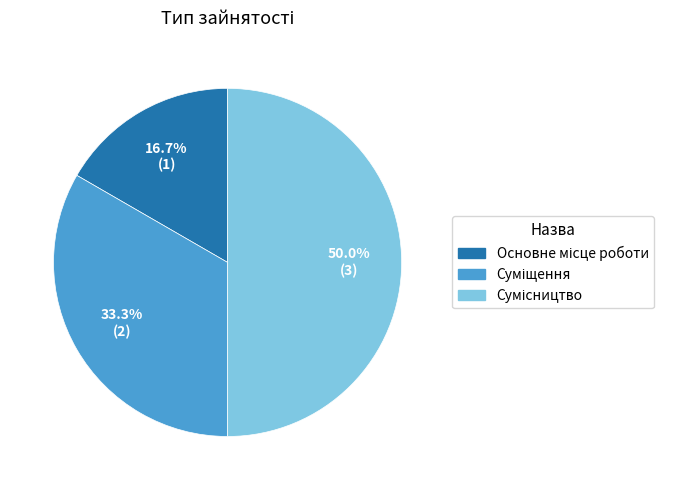

How many slices are in this pie chart?

3